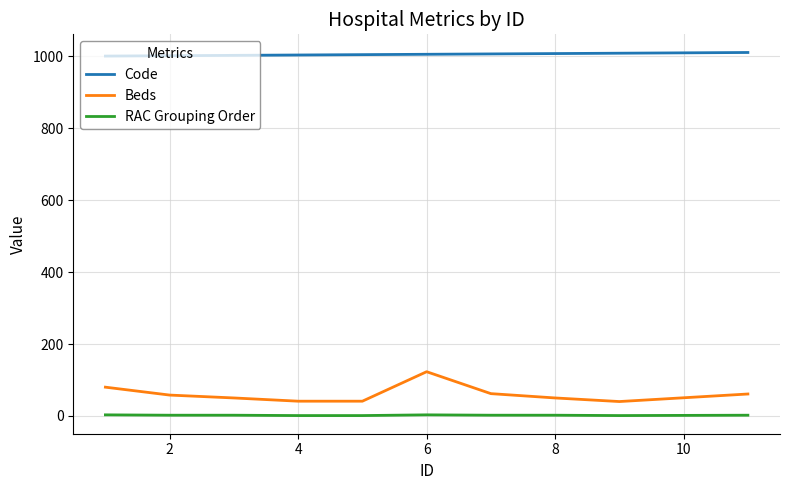

Rank the series by their maximum value, from lowest to highest.

RAC Grouping Order, Beds, Code